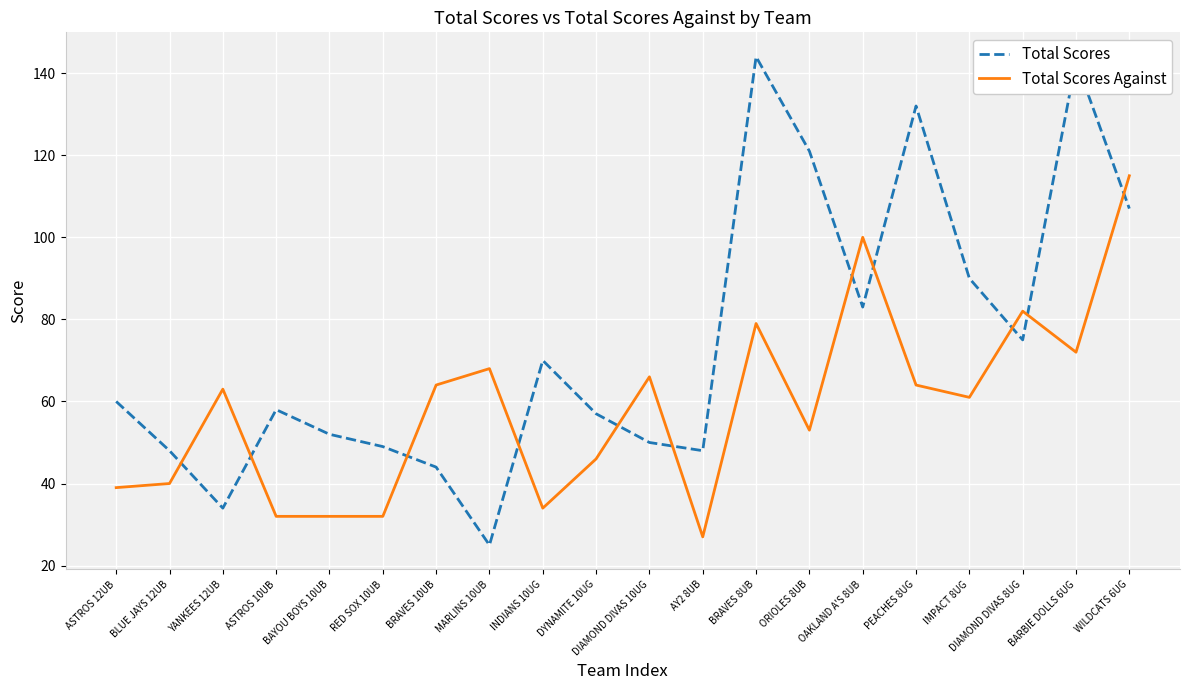

Which series has the largest range (max minus min)?

Total Scores